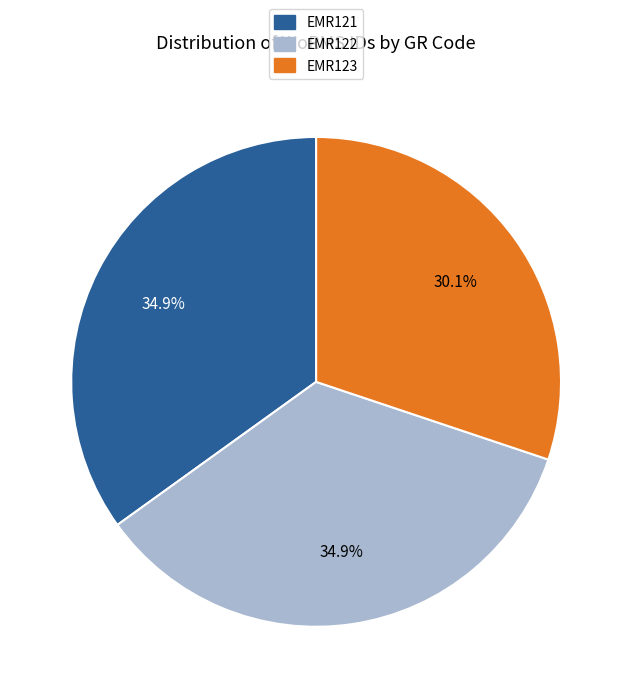

Between EMR123 and EMR122, which is larger?

EMR122